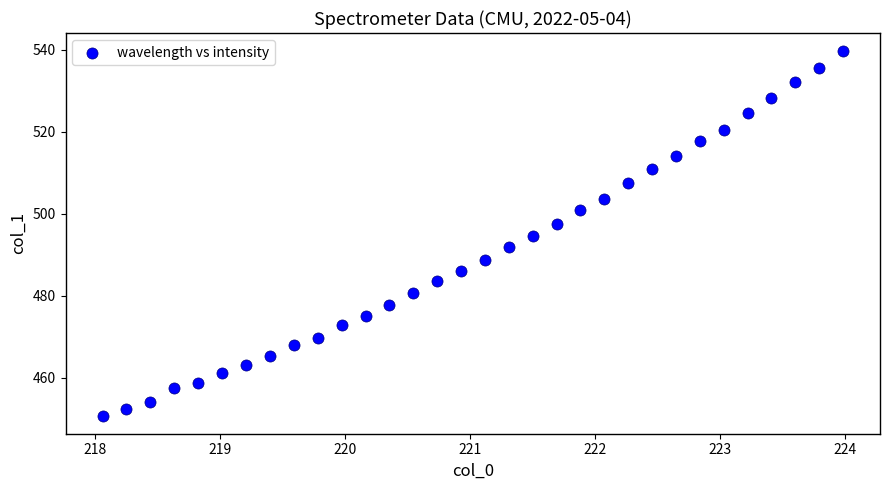

What is the range of Y values (max minus min)?

88.8